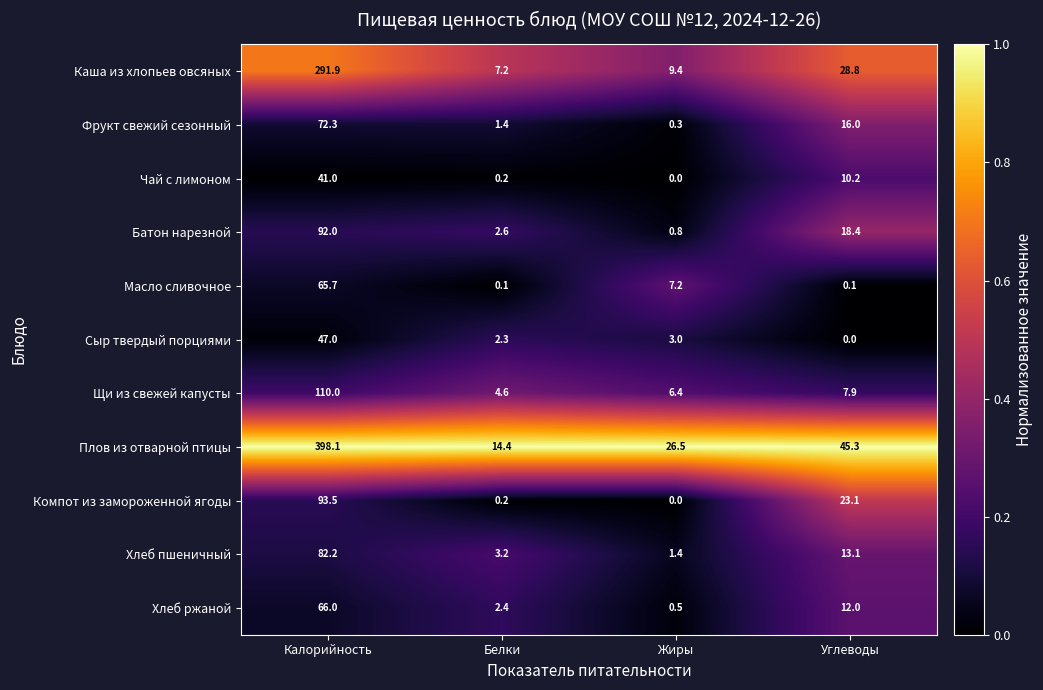

True or false: Сыр твердый порциями has a value of 4.0 at Белки.

False